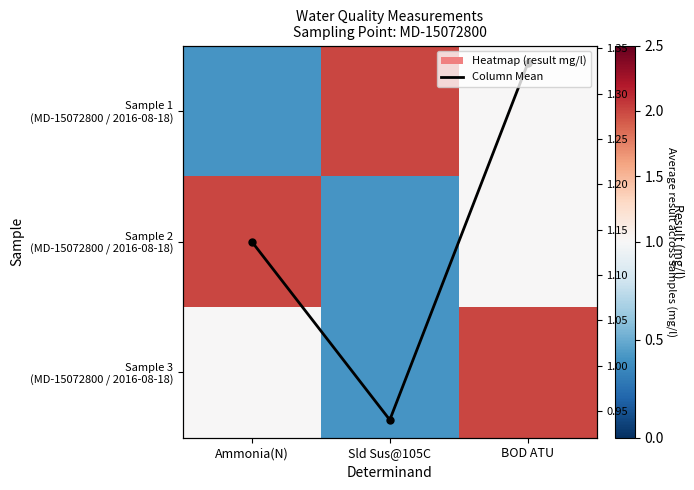

Where is Column Mean nearest to the value 1?

Sld Sus@105C